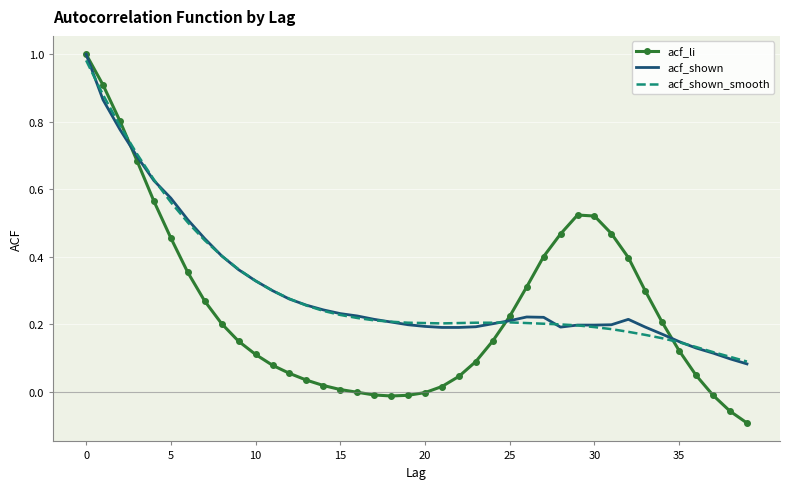

At how many categories does at least one series exceed 0?

40